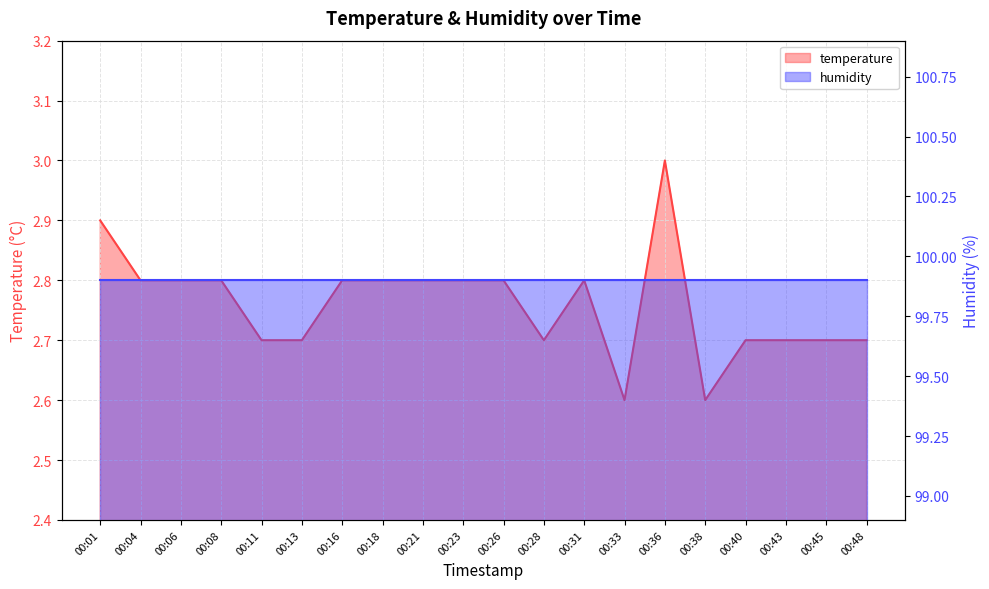

What is the average value?

2.8